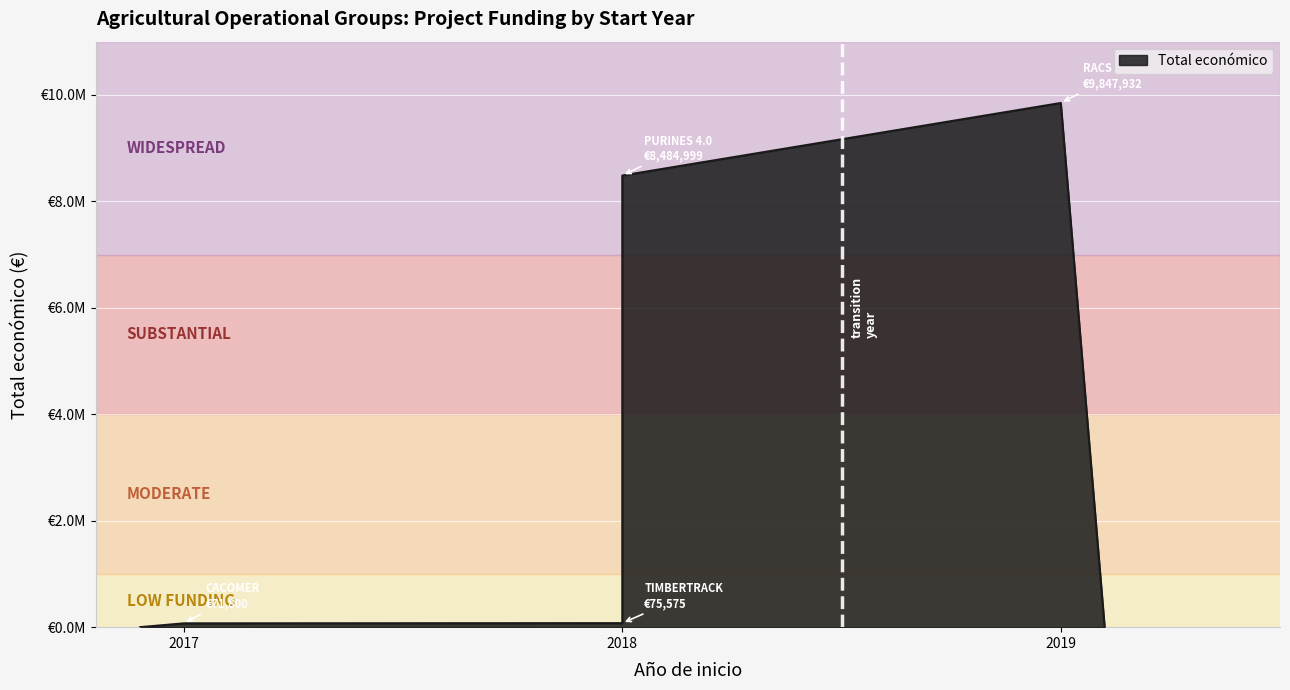

What is the change in value from 2018 to 2017?

-3775